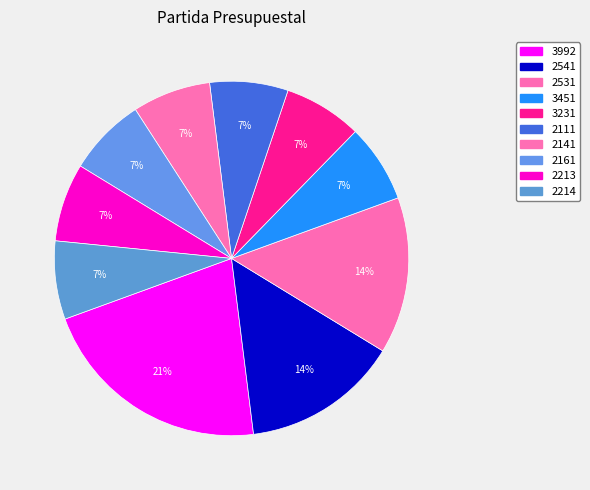

To the nearest percent, what percentage of the pie is 2213?

7%